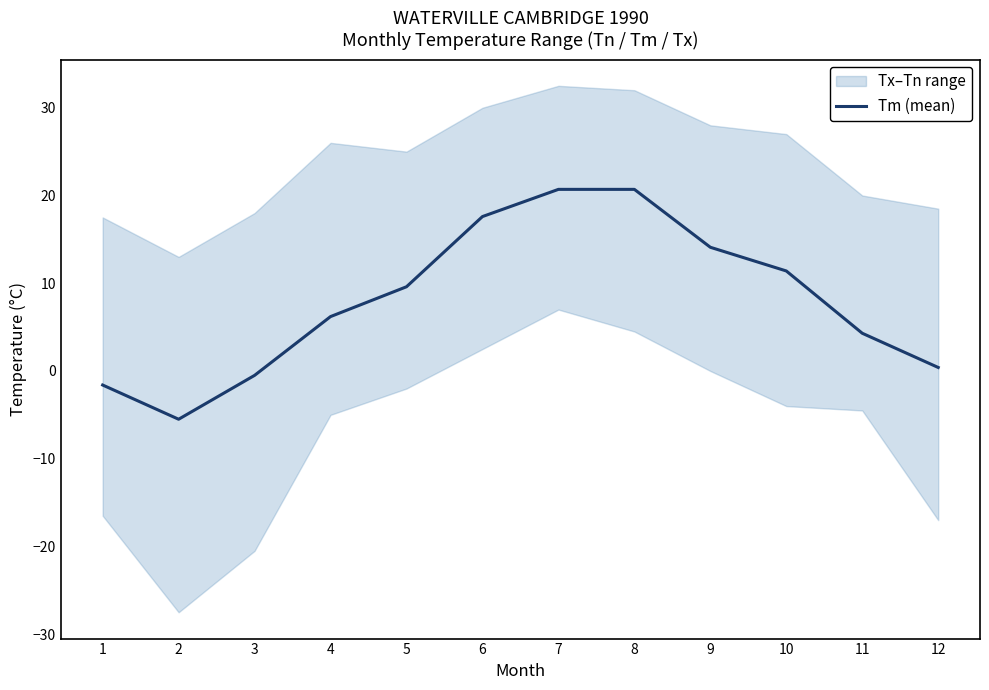

List the labels in order of value, largest first.

7, 8, 6, 9, 10, 5, 4, 11, 12, 3, 1, 2